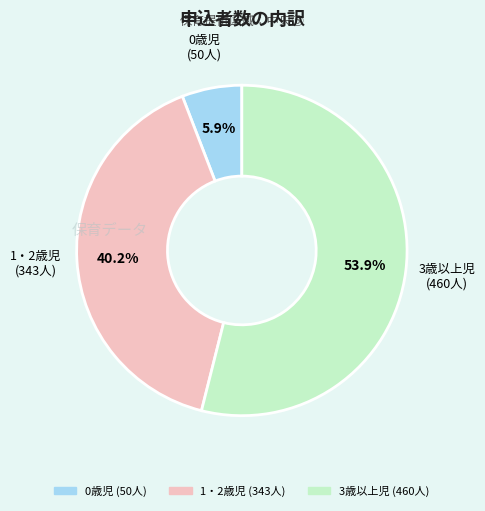

Approximately how many times larger is the value at 3歳以上児 compared to 1・2歳児?

1.3